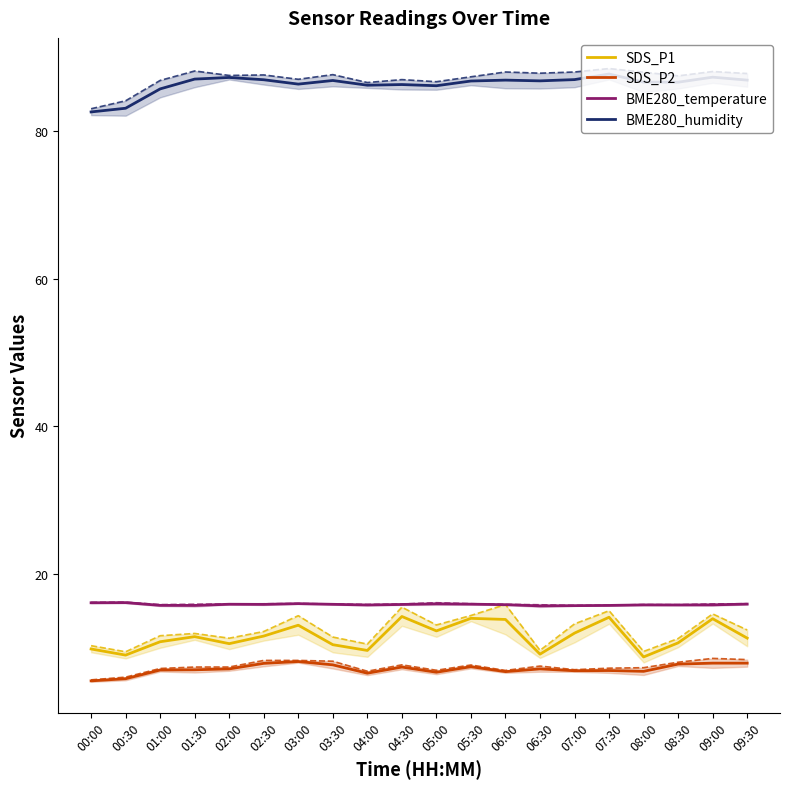

How many data points in SDS_P2 are above 7?

11